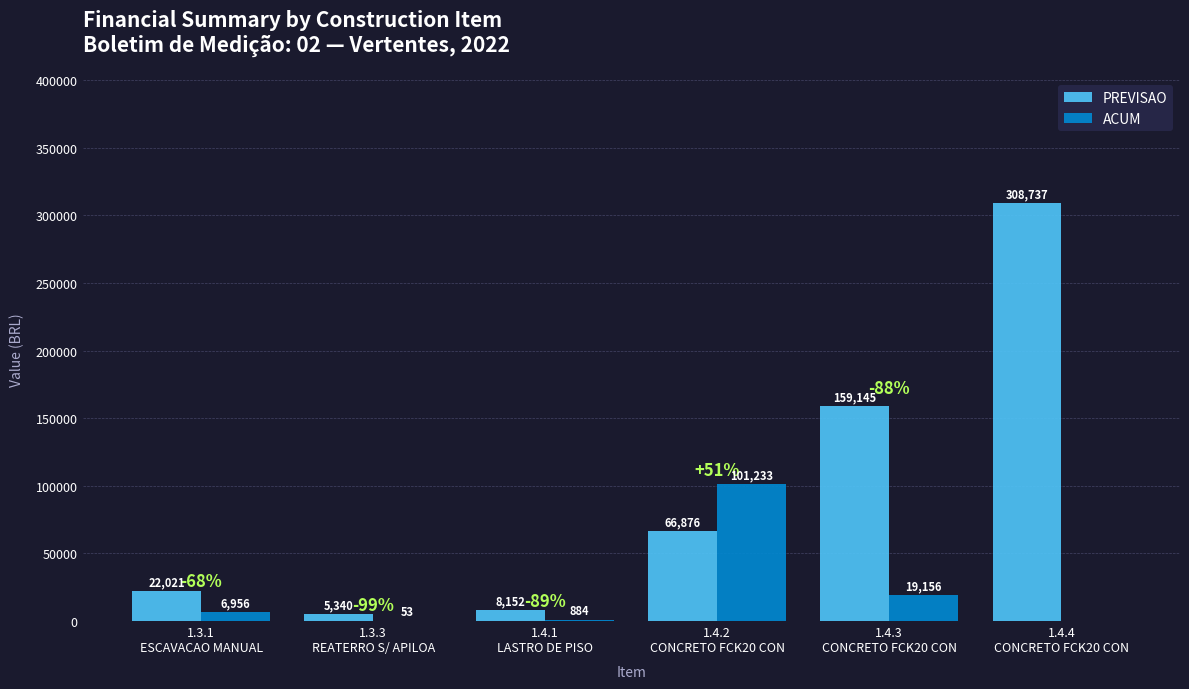

What is the greatest value displayed?

308737.0